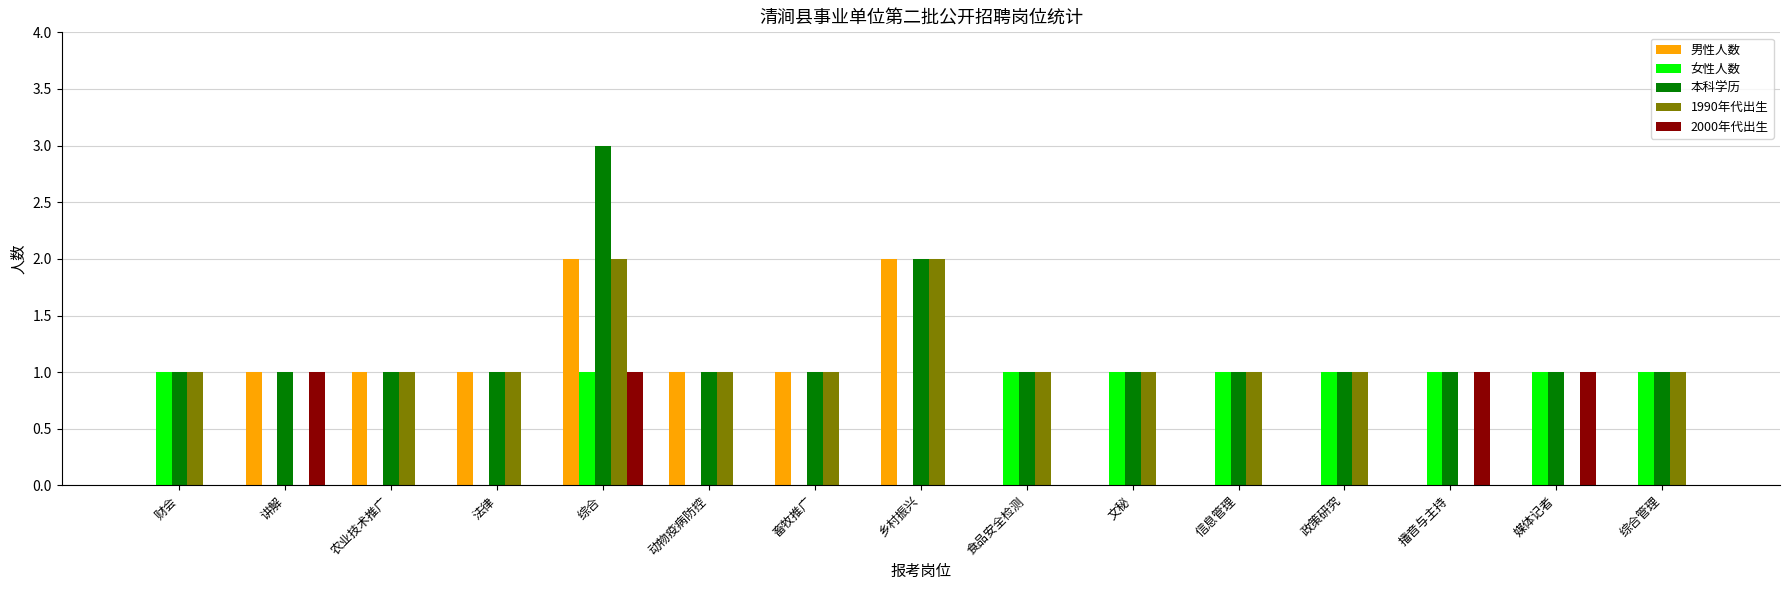

What is the highest value of the 男性人数 series?

2